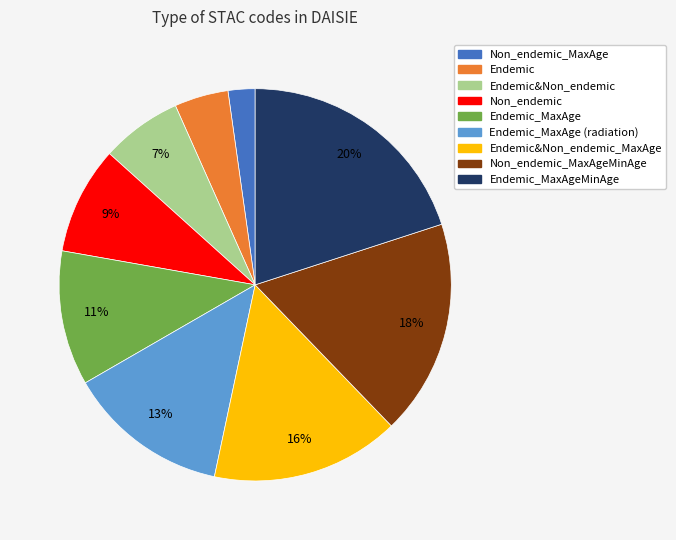

To the nearest percent, what percentage of the pie is Endemic?

4%